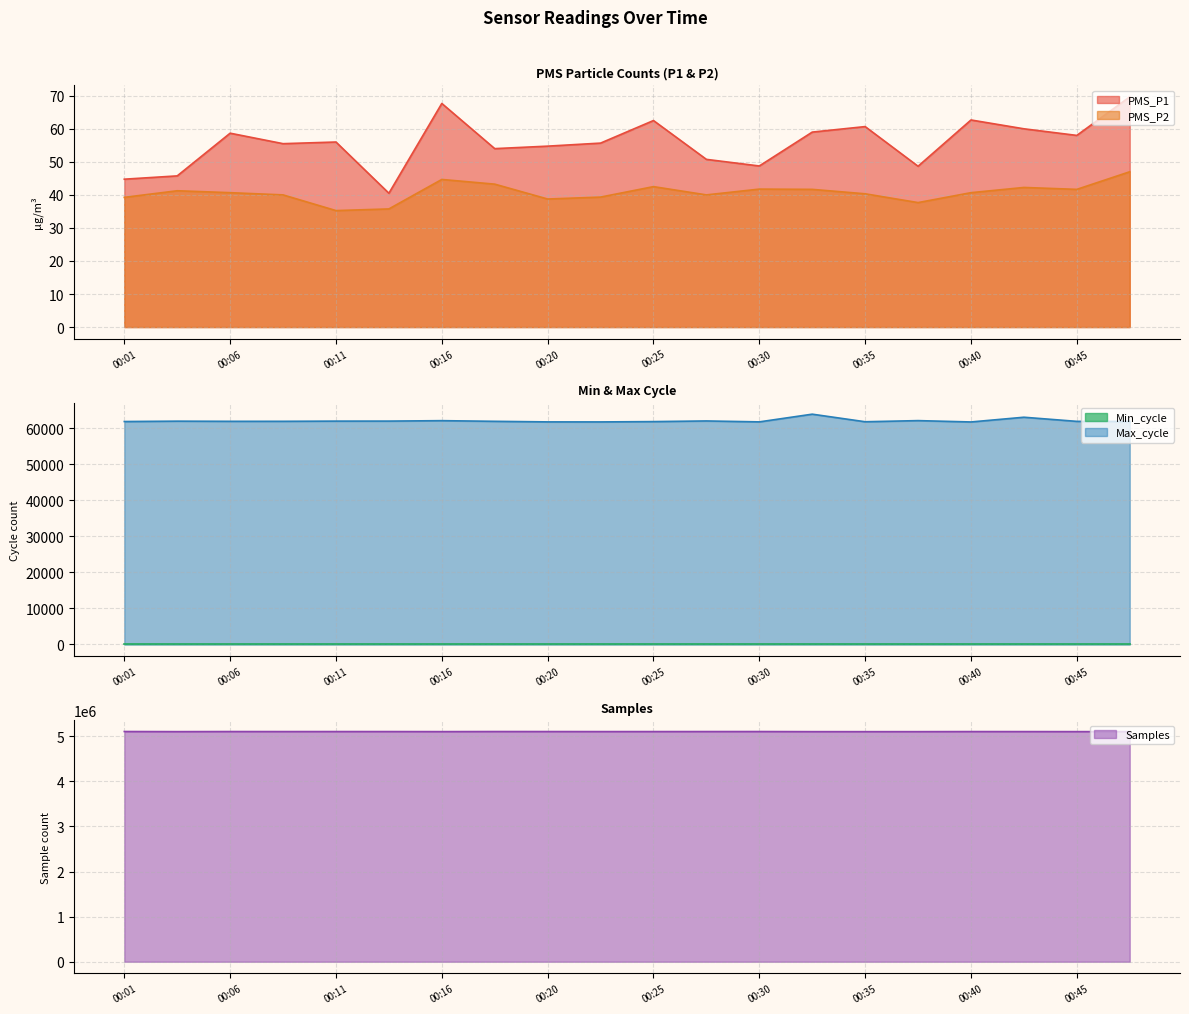

What is the value of the PMS_P1 point at the 5th from the left?

56.0